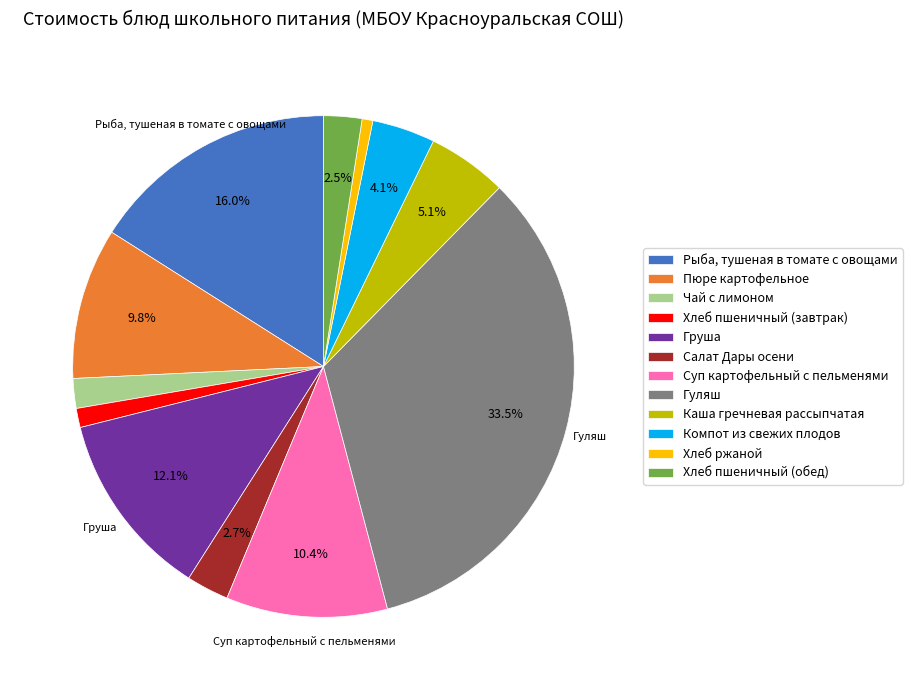

Which category has the smallest portion of the pie?

Хлеб ржаной